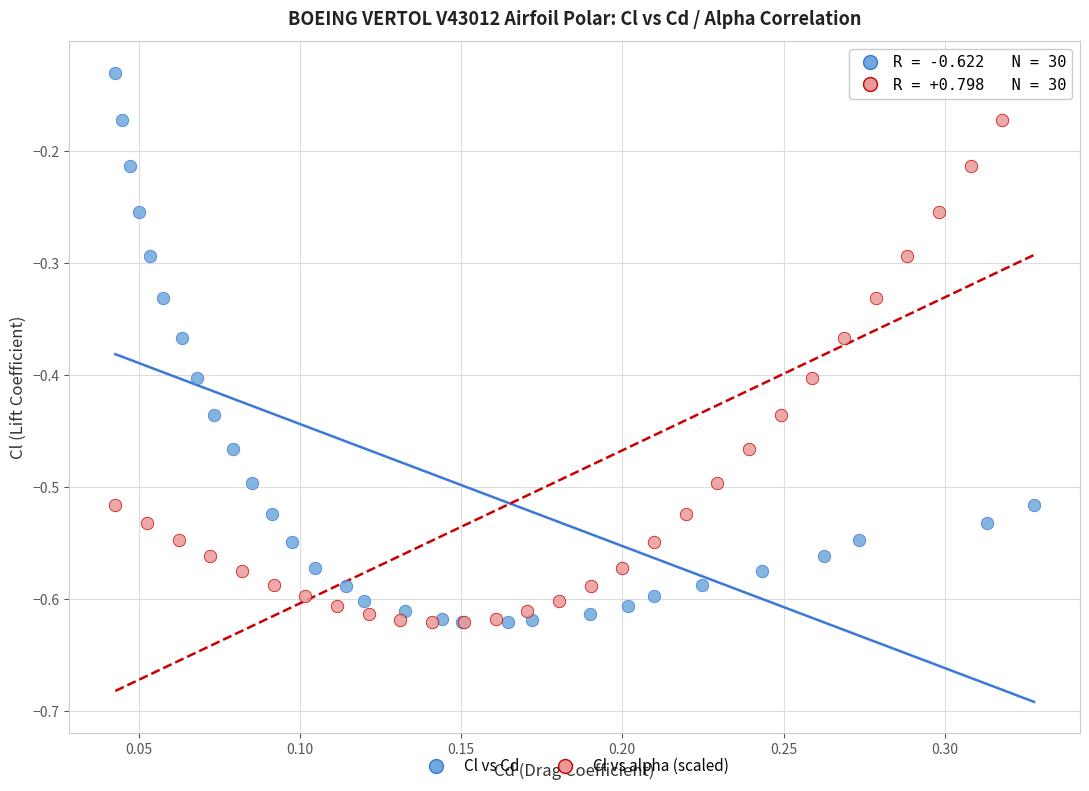

What are all the series names shown in the legend?

Cl vs Cd, Cl vs alpha (scaled)